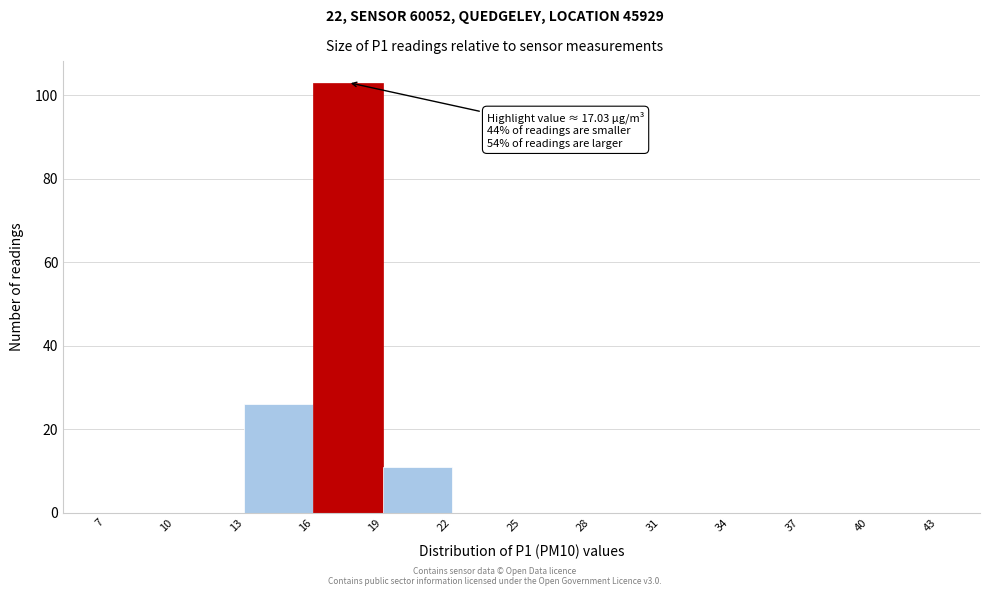

Which range on the x-axis has the tallest bar?

16 to 19